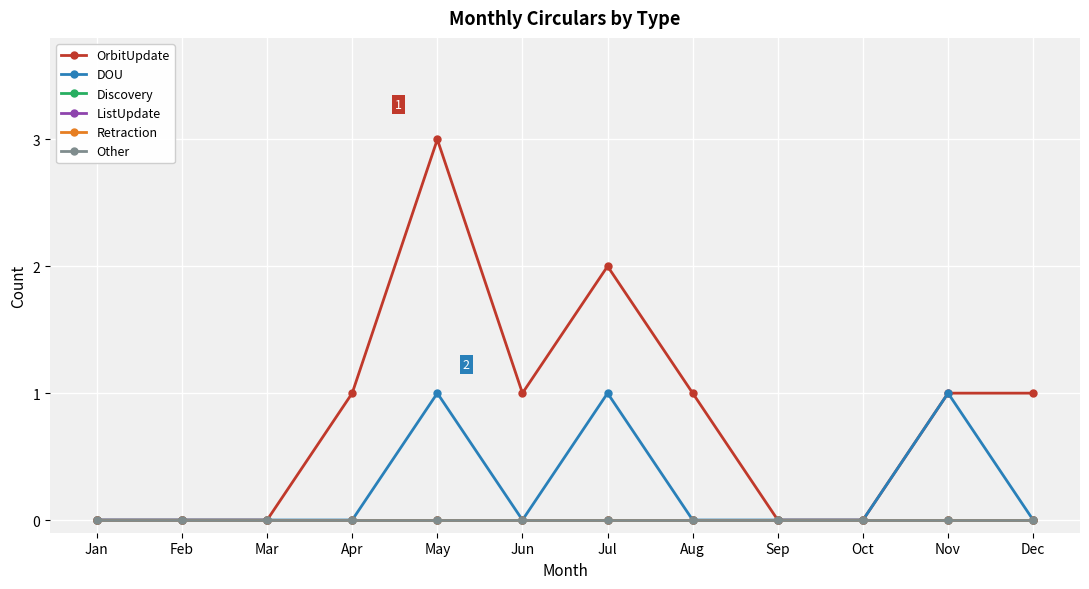

Is this an area chart (filled region under the line)?

No